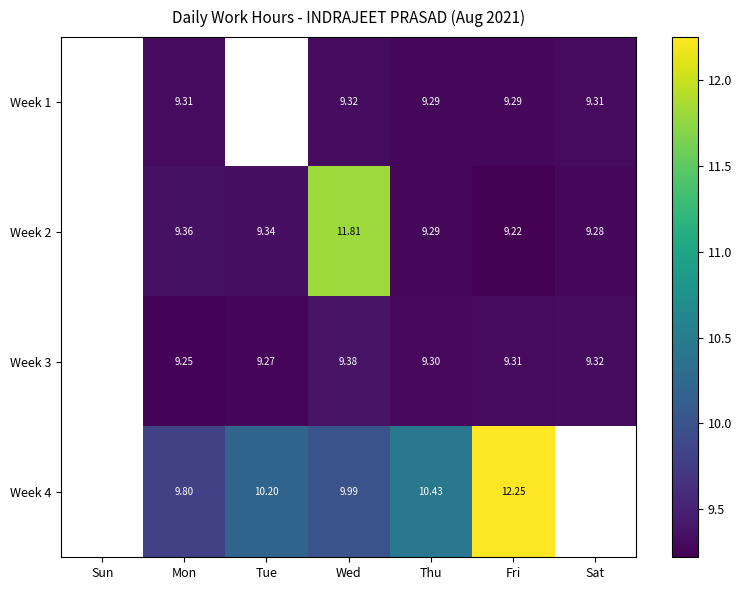

The value of Week 3 at Mon is 5.2. True or false?

False